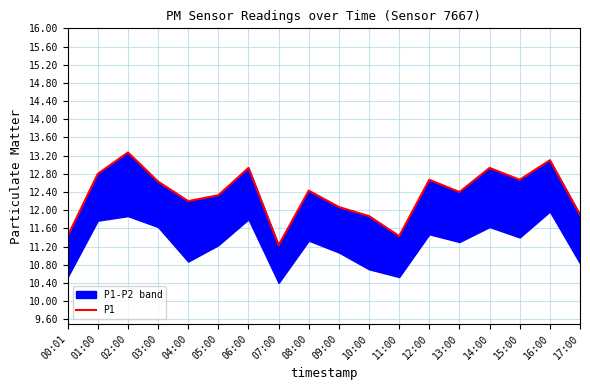

True or false: the data shows 12.3 at 05:00.

True